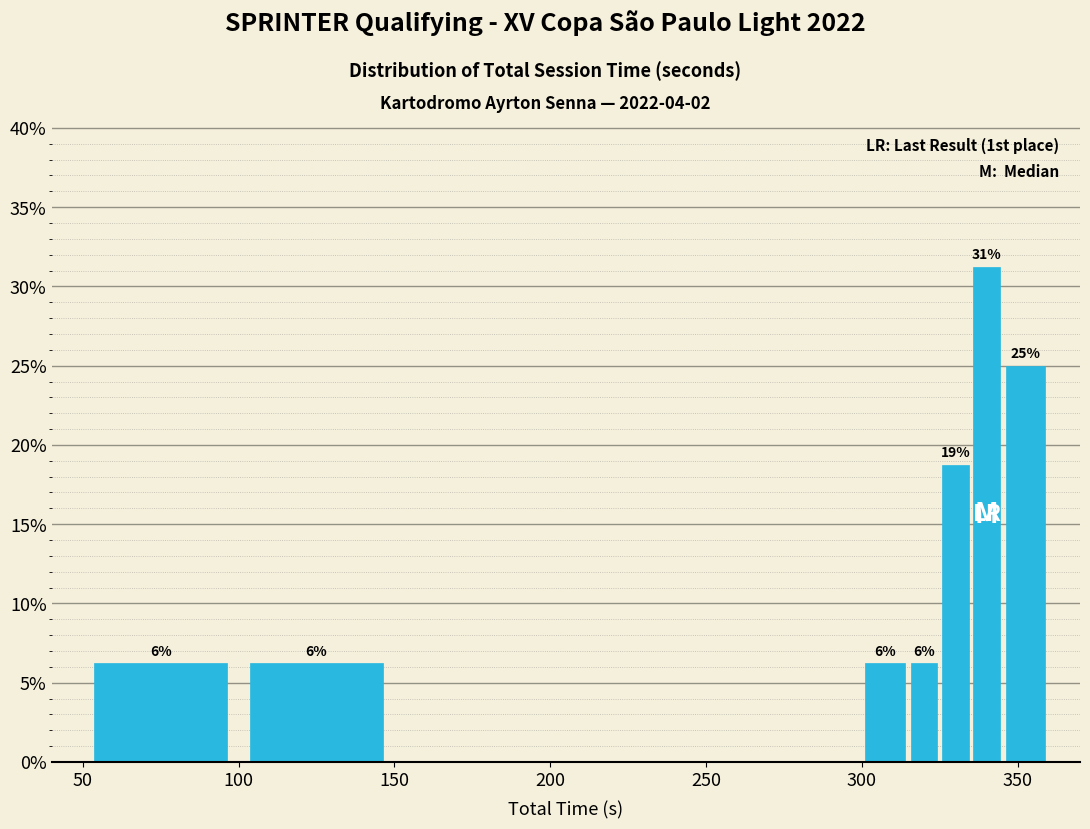

Read against the x-axis, roughly where is the centre of the tallest bar?

340